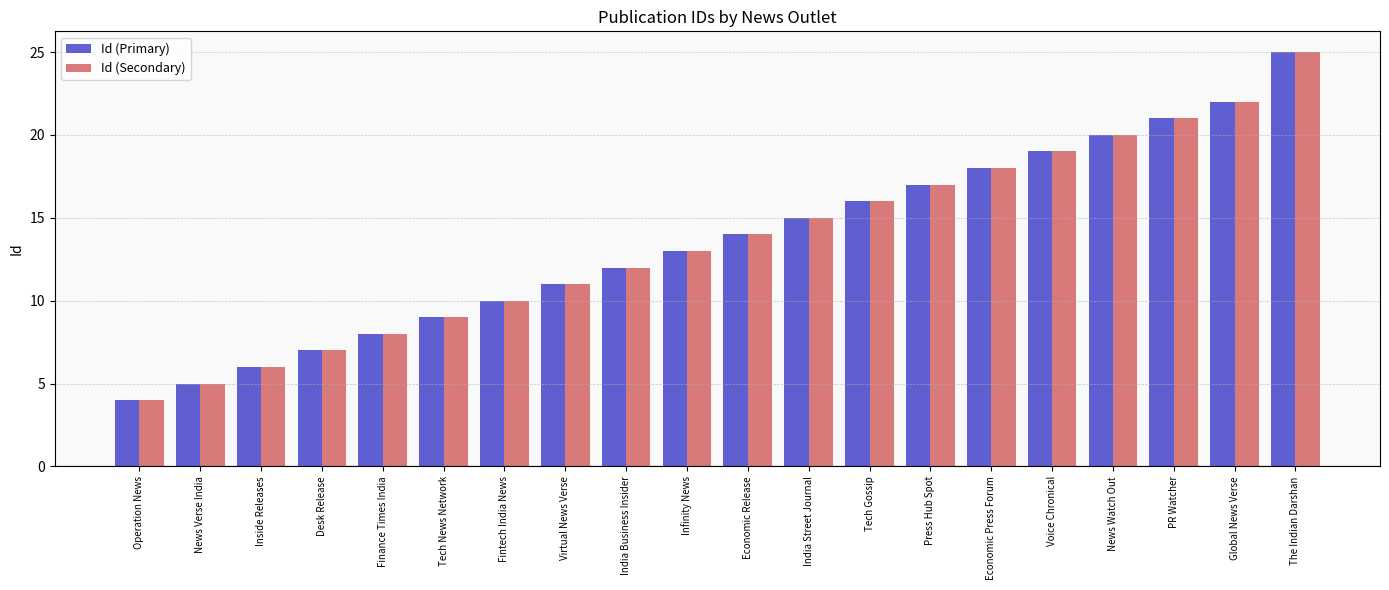

What is the sum of the Id (Secondary) values at The Indian Darshan and Tech Gossip?

41